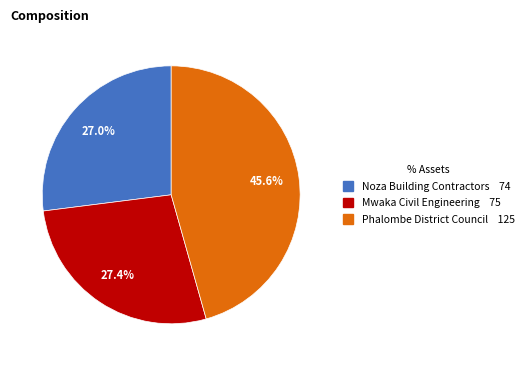

Does Mwaka Civil Engineering represent more than half of the total?

No